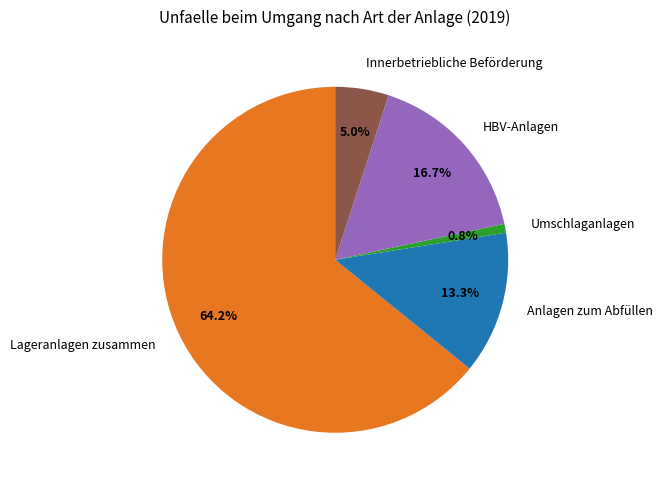

Do Anlagen zum Abfüllen and Innerbetriebliche Beförderung together represent more than half of the pie?

No